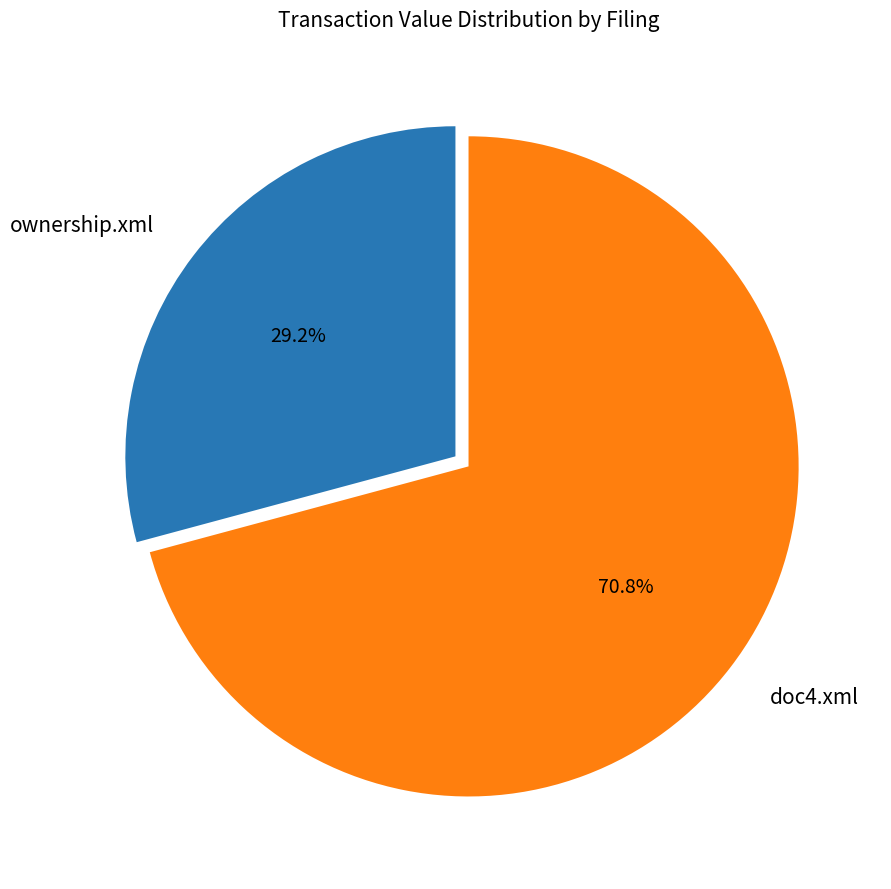

To the nearest percent, what percentage of the pie is ownership.xml?

29%